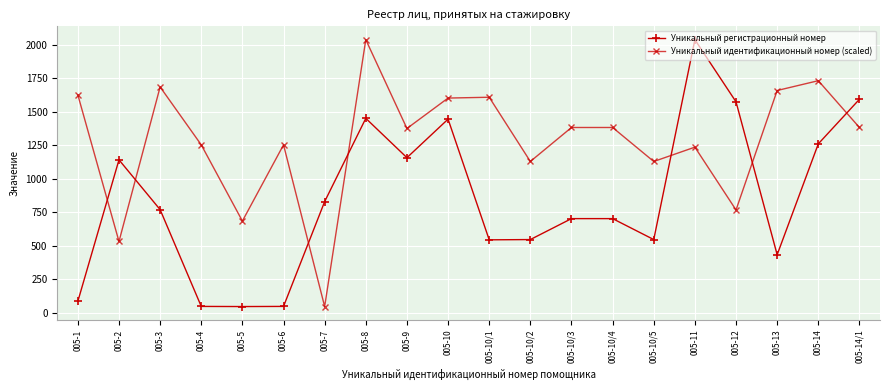

What is the approximate value of Уникальный регистрационный номер at 005-14/1?

1592.0